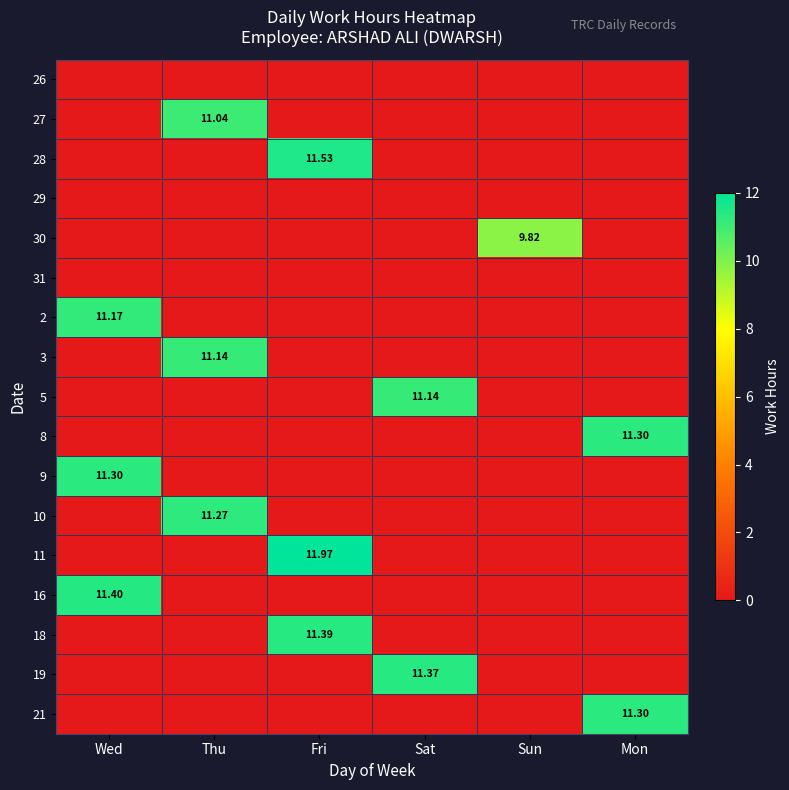

What is the spread (max minus min) of values at Sun?

9.8